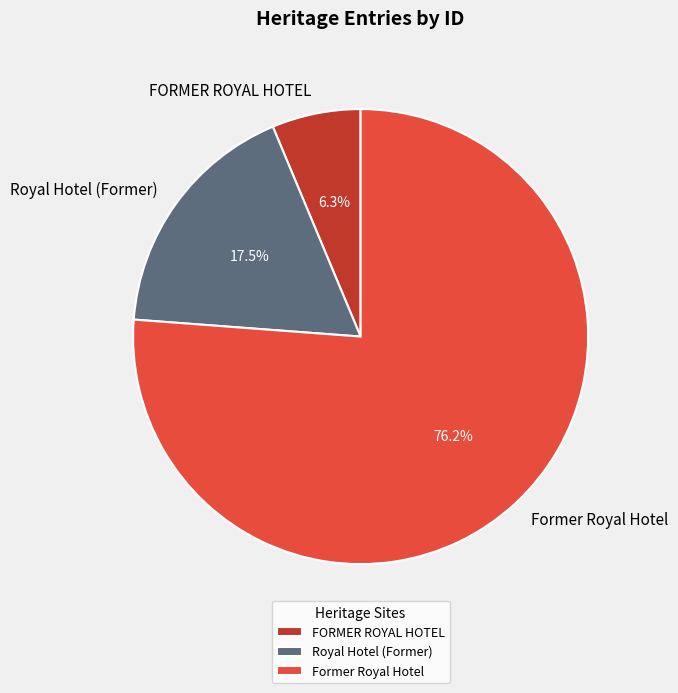

Do Former Royal Hotel and FORMER ROYAL HOTEL together represent more than half of the pie?

Yes